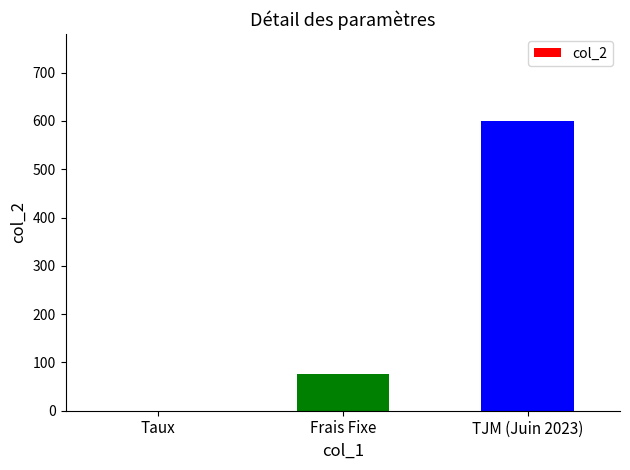

What is the maximum value shown in the chart?

600.0